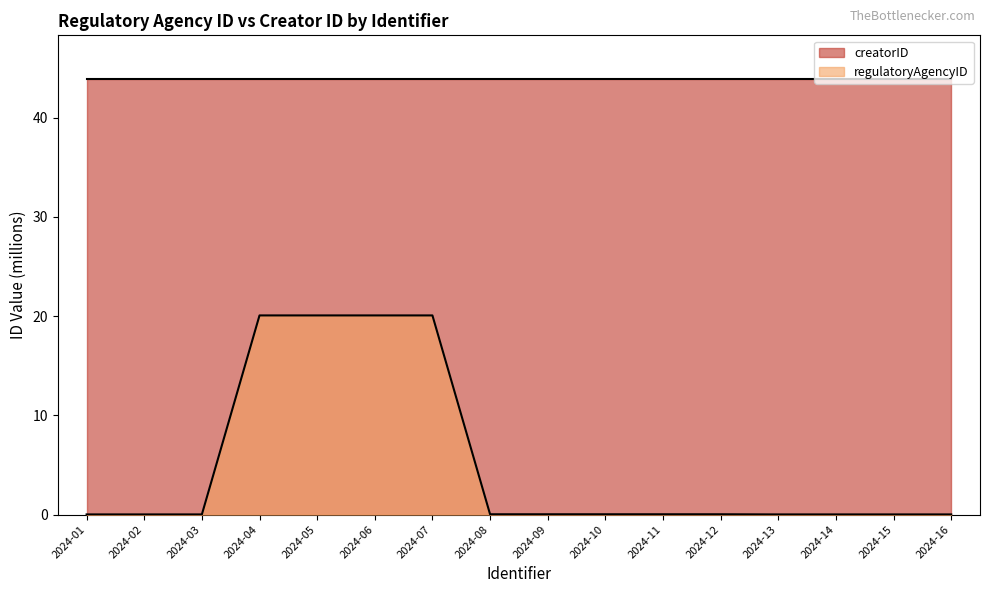

Which series has the largest range (max minus min)?

regulatoryAgencyID